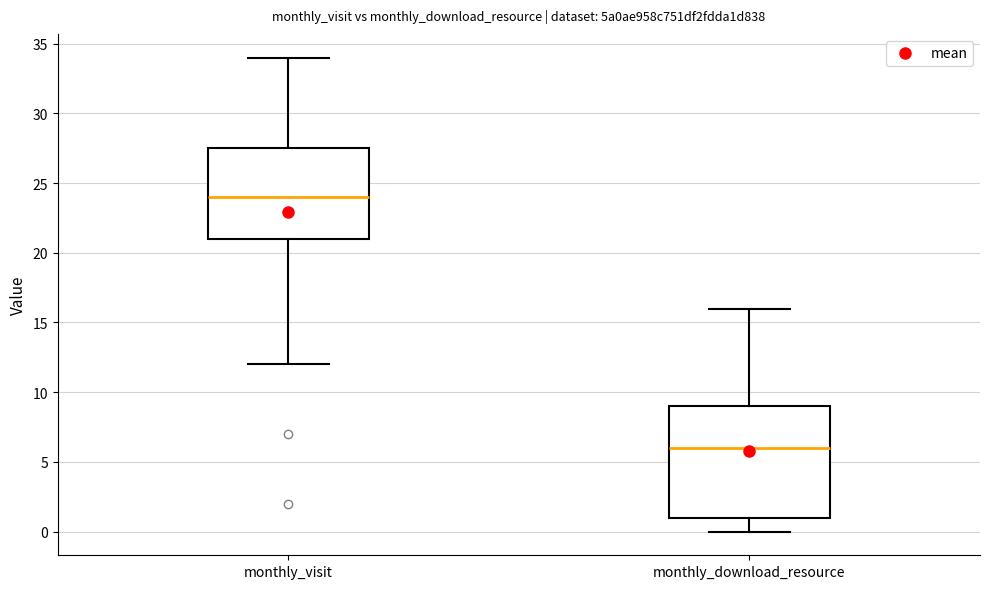

Reading left to right, transcribe this box plot: for each box, give where its median line is, the range the box spans, and where its two whiskers end, as read against the y-axis. The values are not printed on the chart, so give them approximately, as read against the axis.

monthly_visit: median 24.0, box 21.0 to 27.5, whiskers 12.0 to 34.0
monthly_download_resource: median 6.0, box 1.0 to 9.0, whiskers 0.0 to 16.0